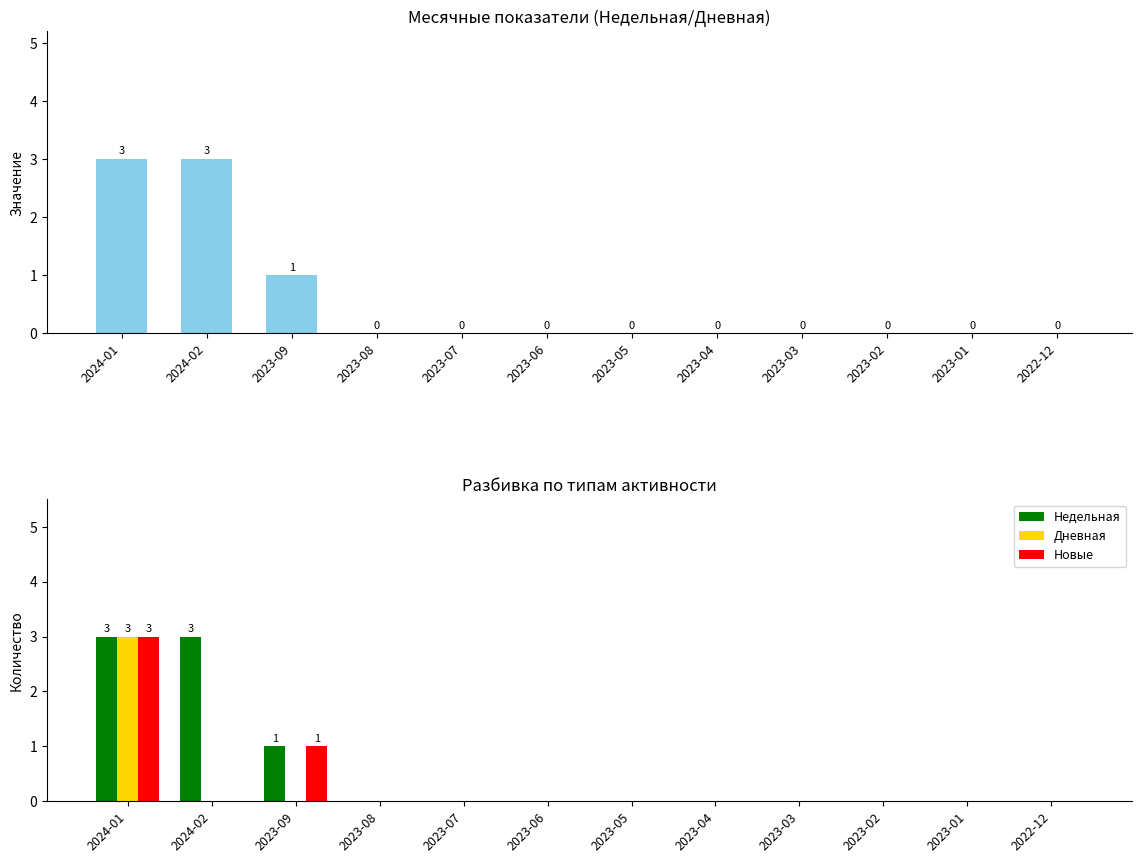

The value of Новые at 2023-09 is 0. True or false?

False